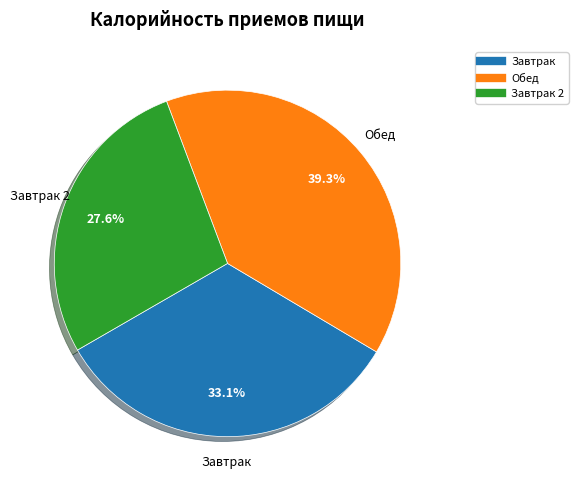

How many slices are in this pie chart?

3